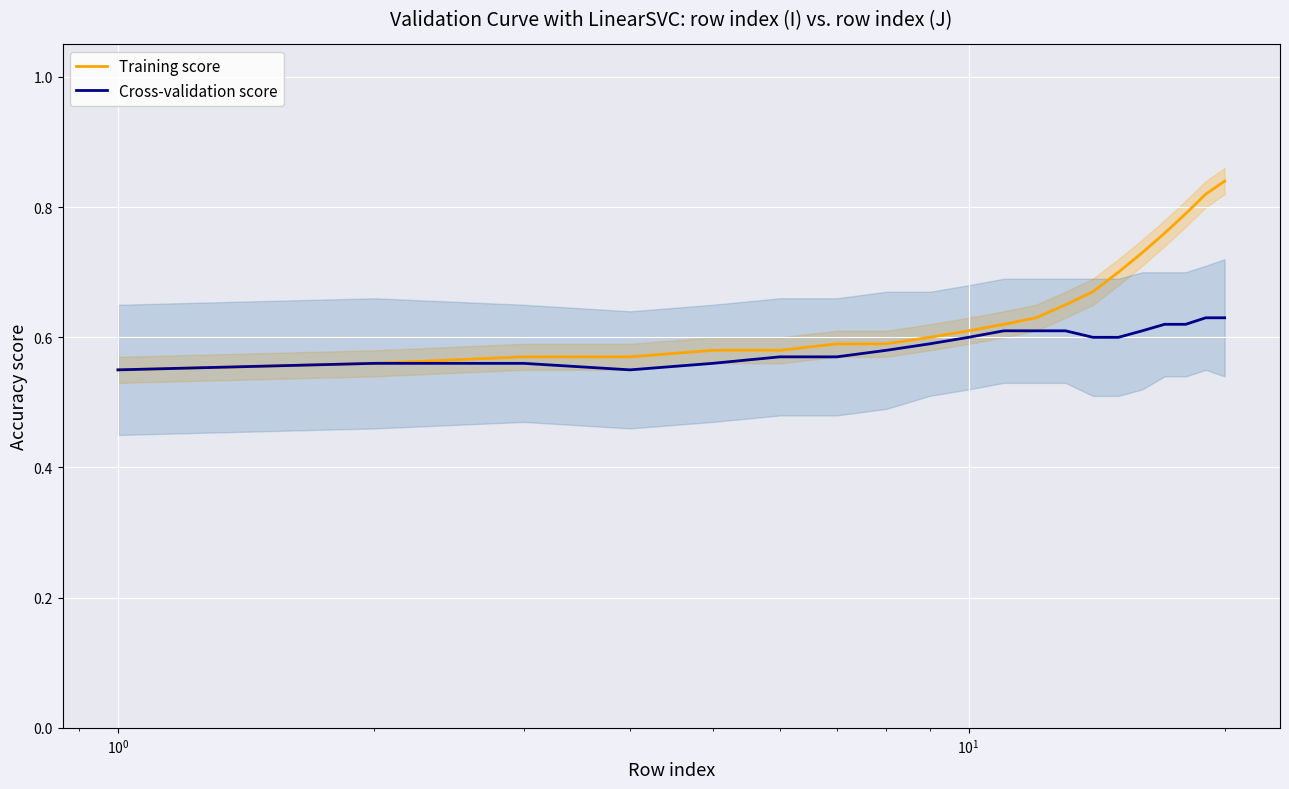

What is the average value of the Training score series?

0.7